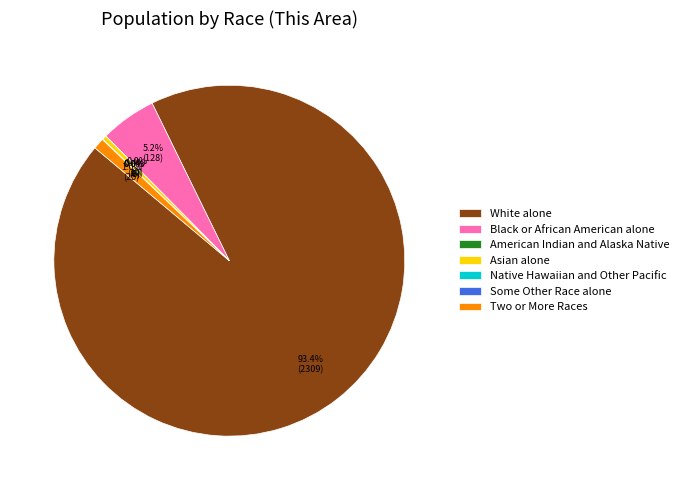

Which slice is the smallest?

American Indian and Alaska Native